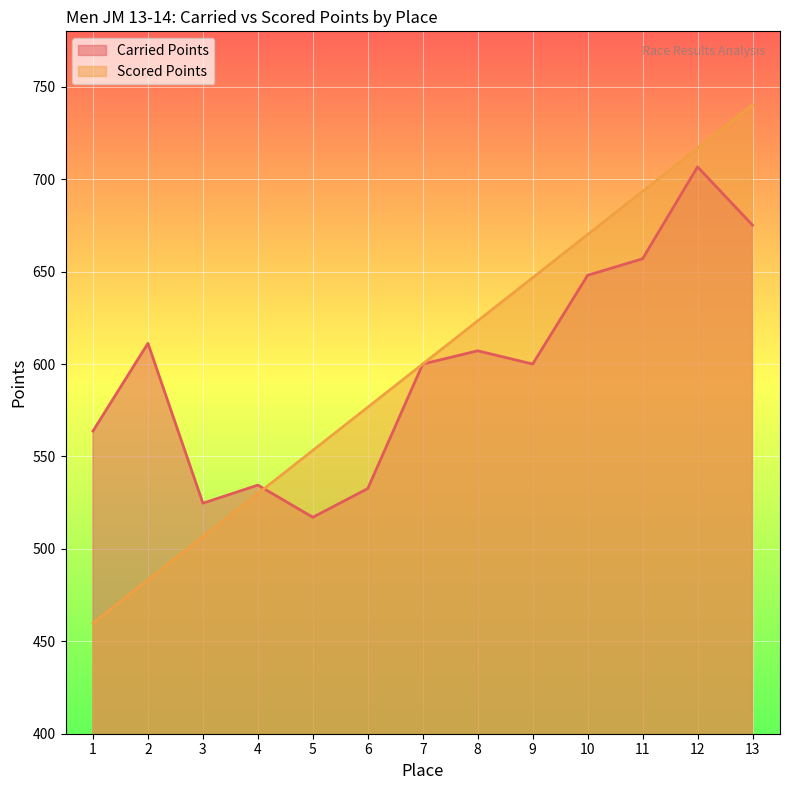

Between 8 and 11, which series saw the biggest shift?

Scored Points